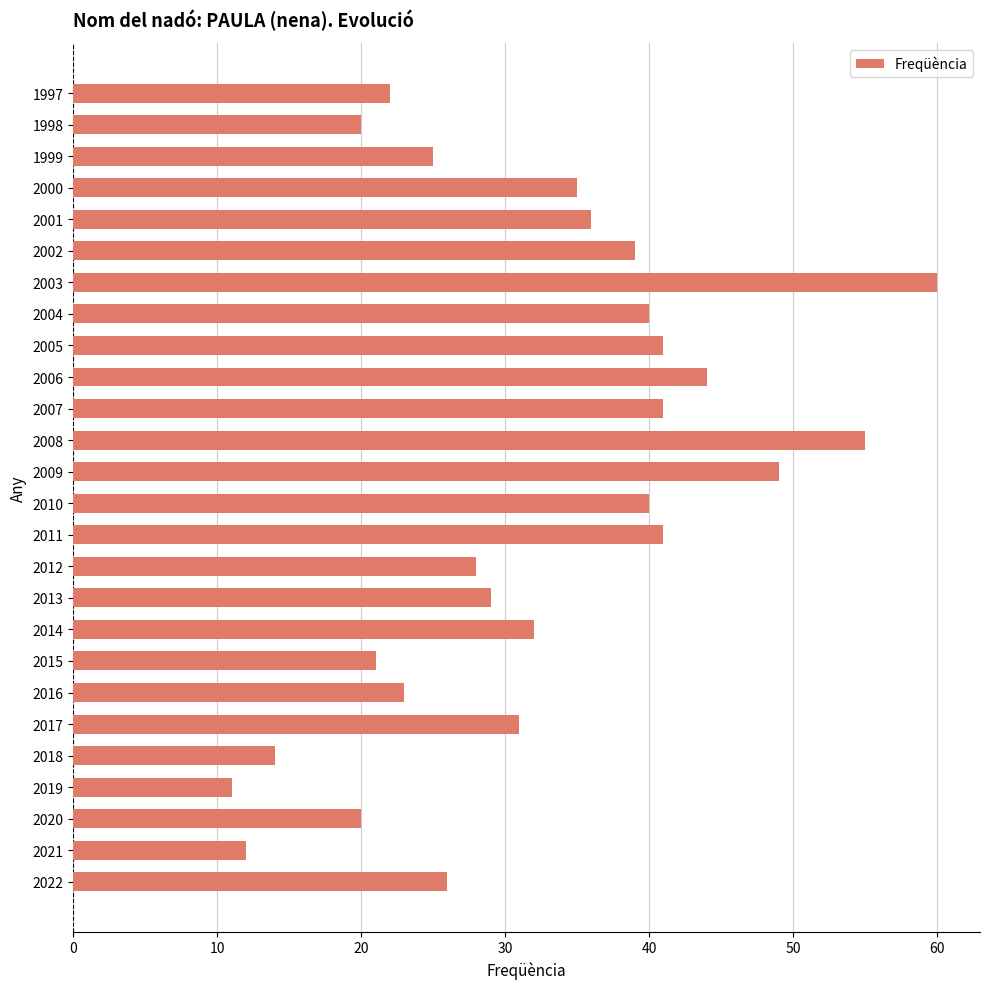

The chart shows a value of 22 at 1997. True or false?

True